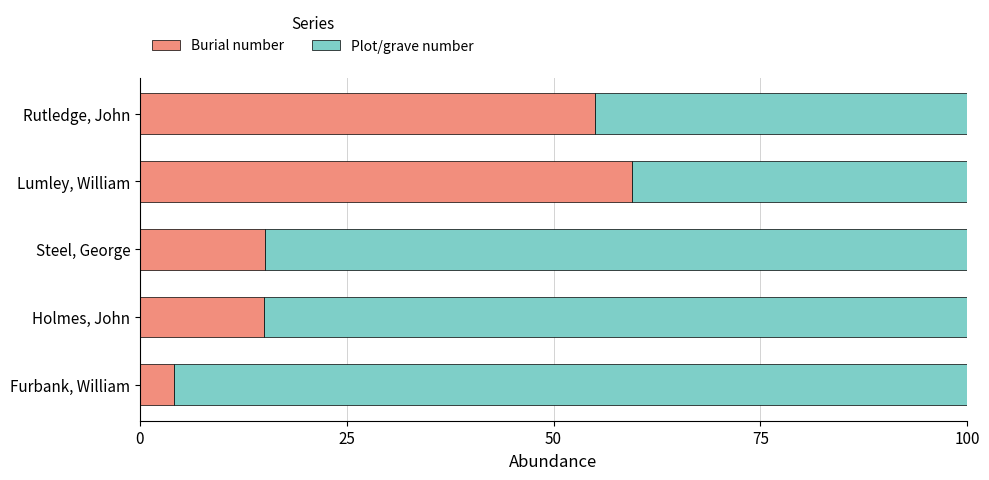

The Burial number series shows 55.1 at Rutledge, John. True or false?

True